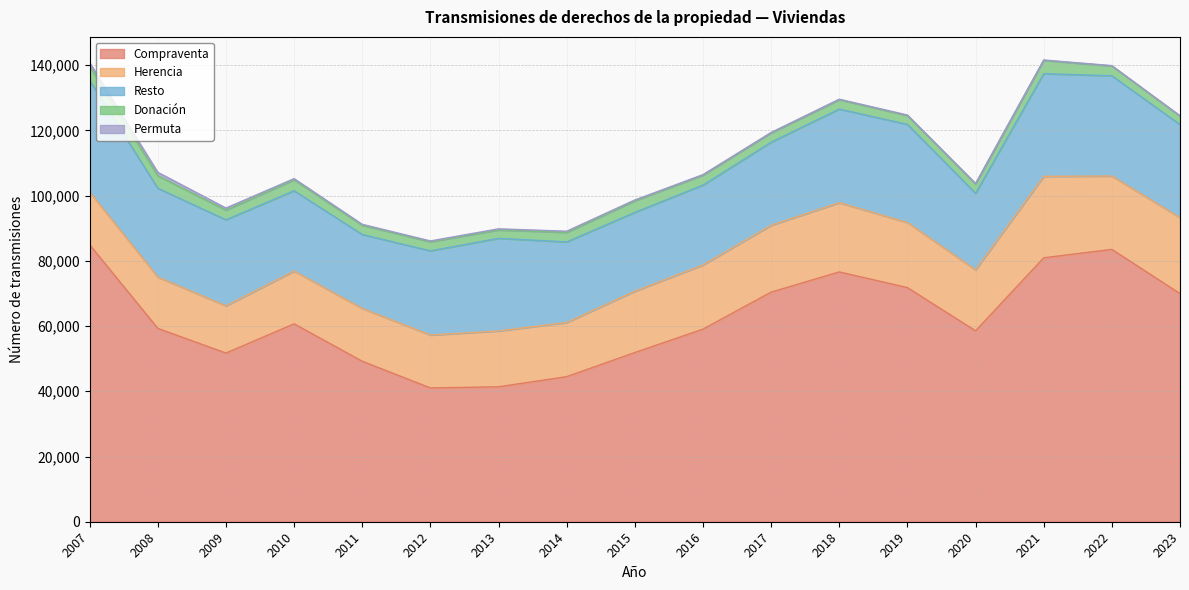

Is it true that Resto equals 45637 at 2007?

False